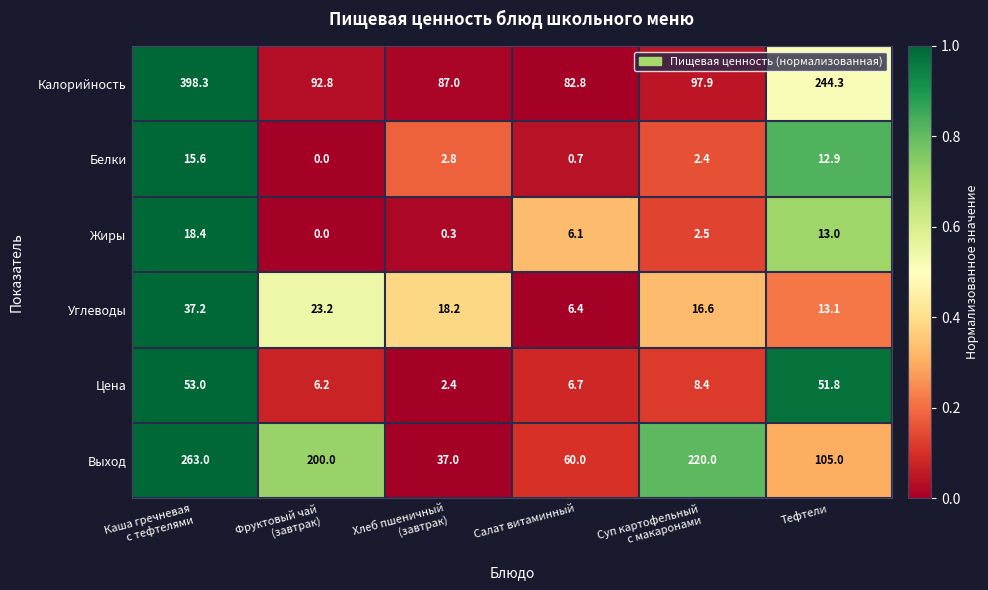

What is the maximum value shown in the chart?

398.3